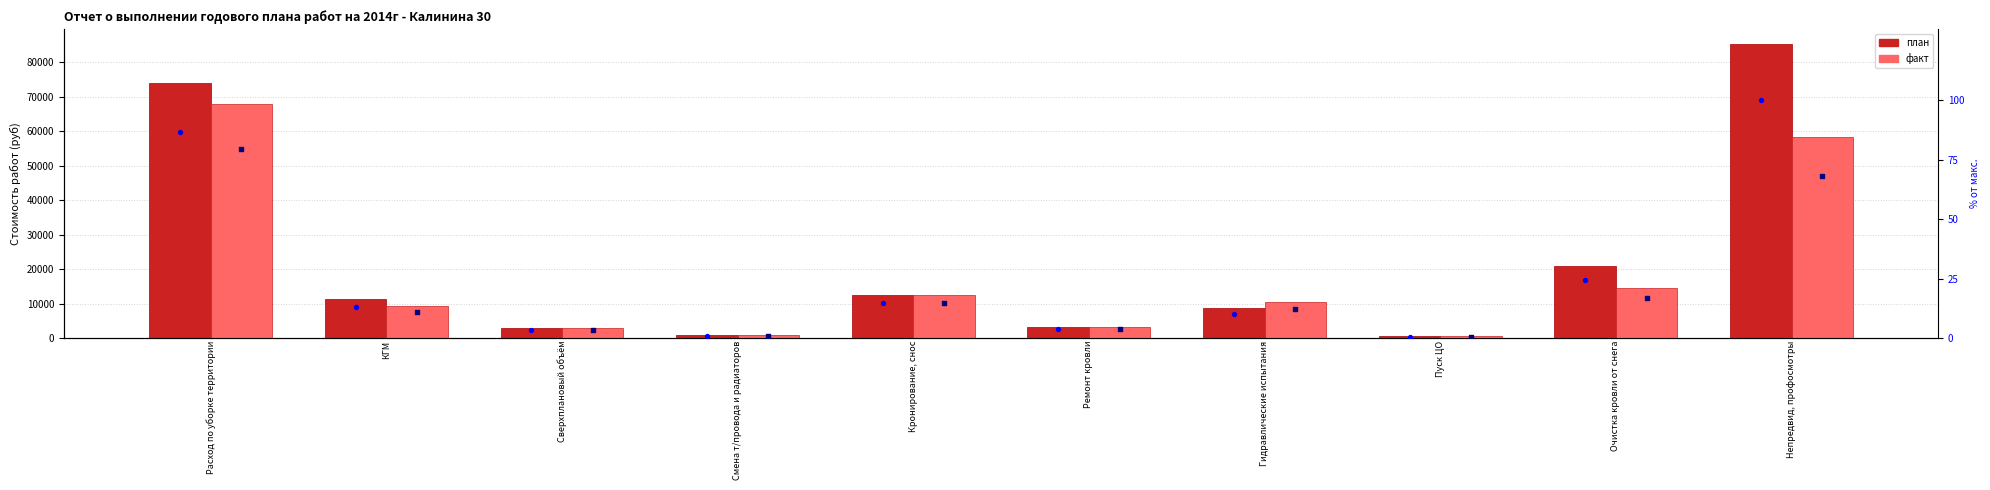

Is the value of % план at КГМ greater than the value of plan at КГМ?

No